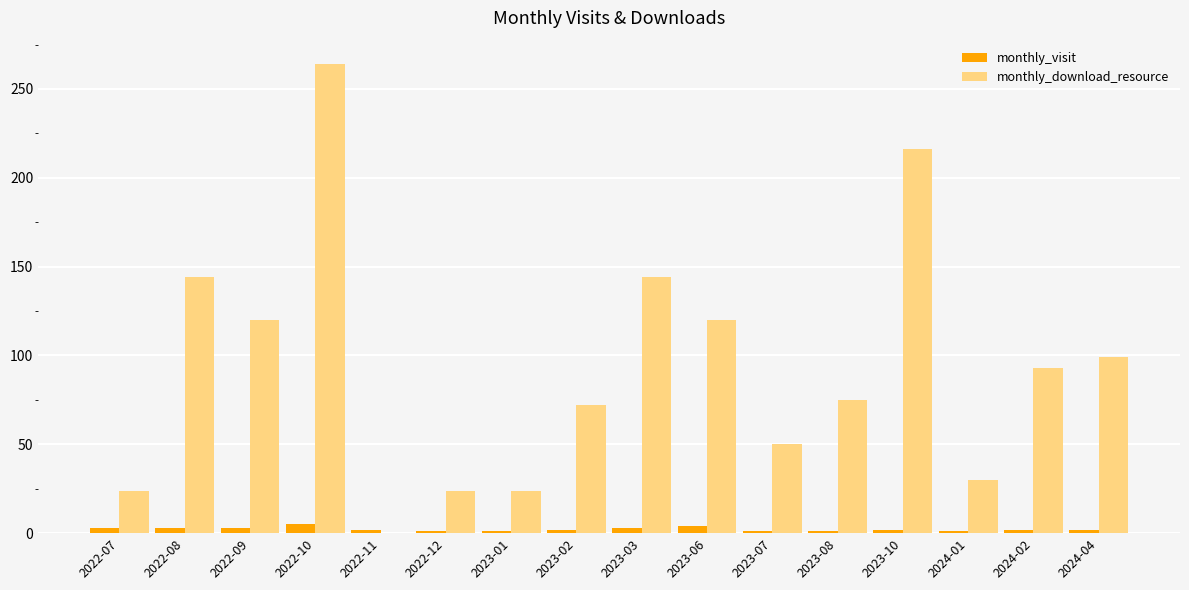

Which label corresponds to the largest value in the chart?

2022-10